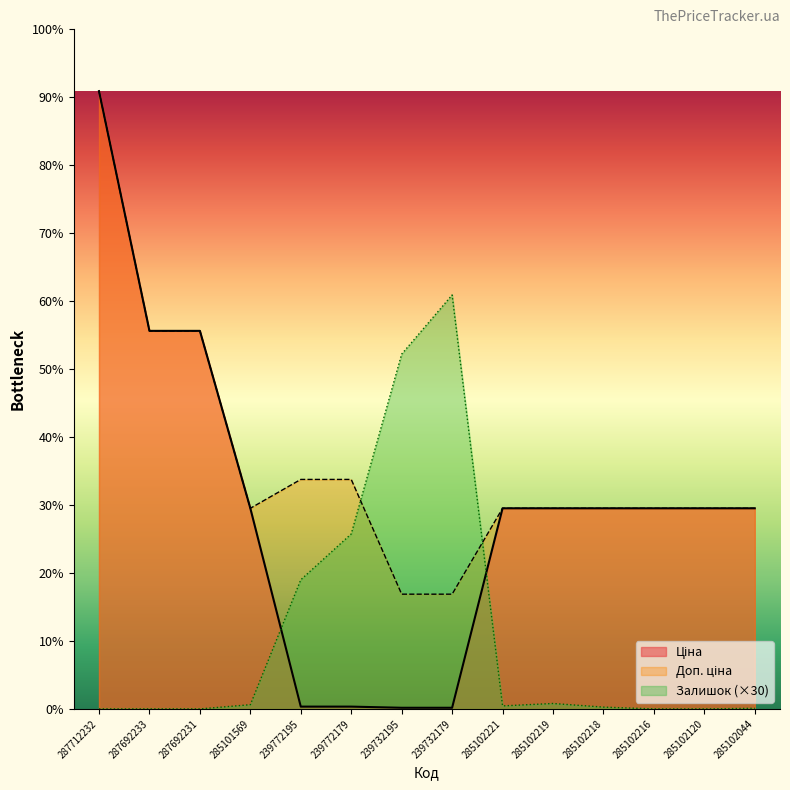

Which series has the largest total across all categories?

Доп. ціна